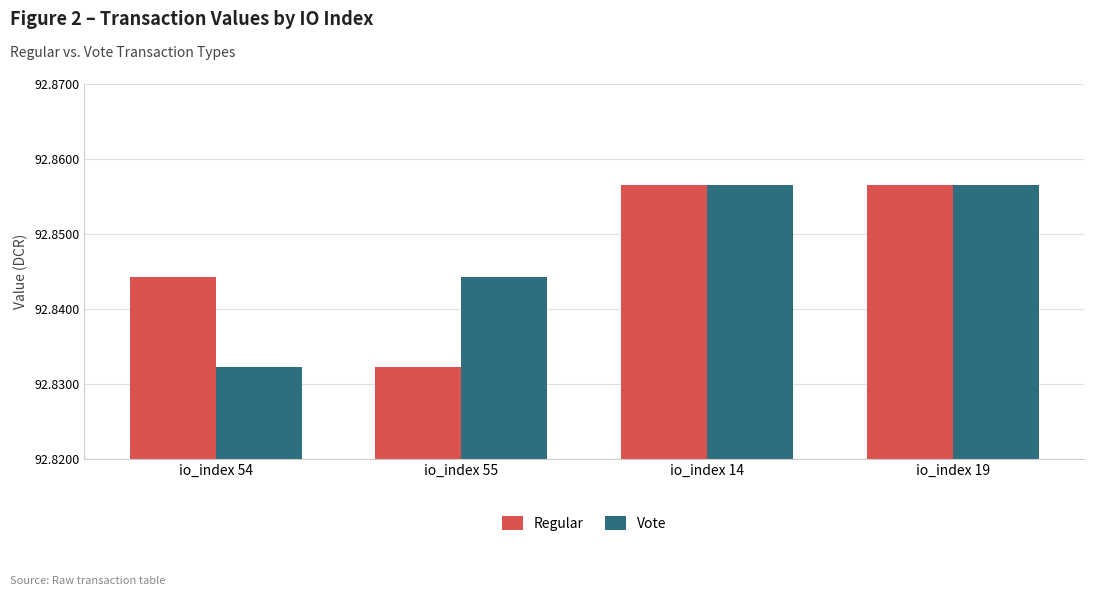

The value of Vote at io_index 19 is 130.9. True or false?

False